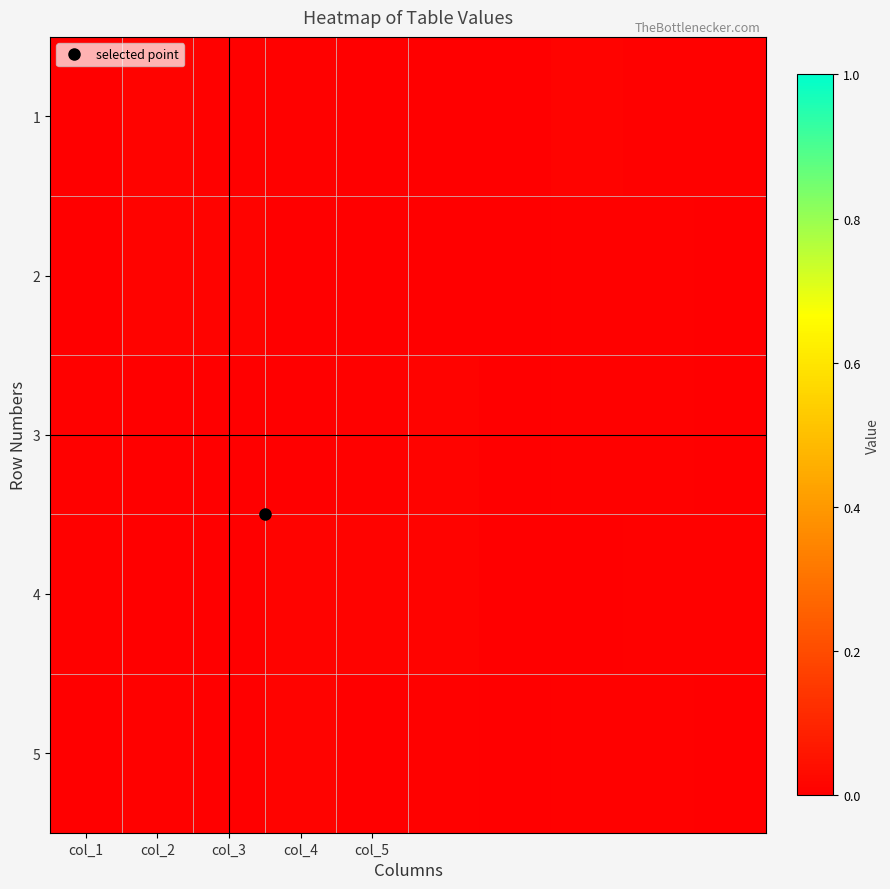

Which category has the highest value across all series?

col_2